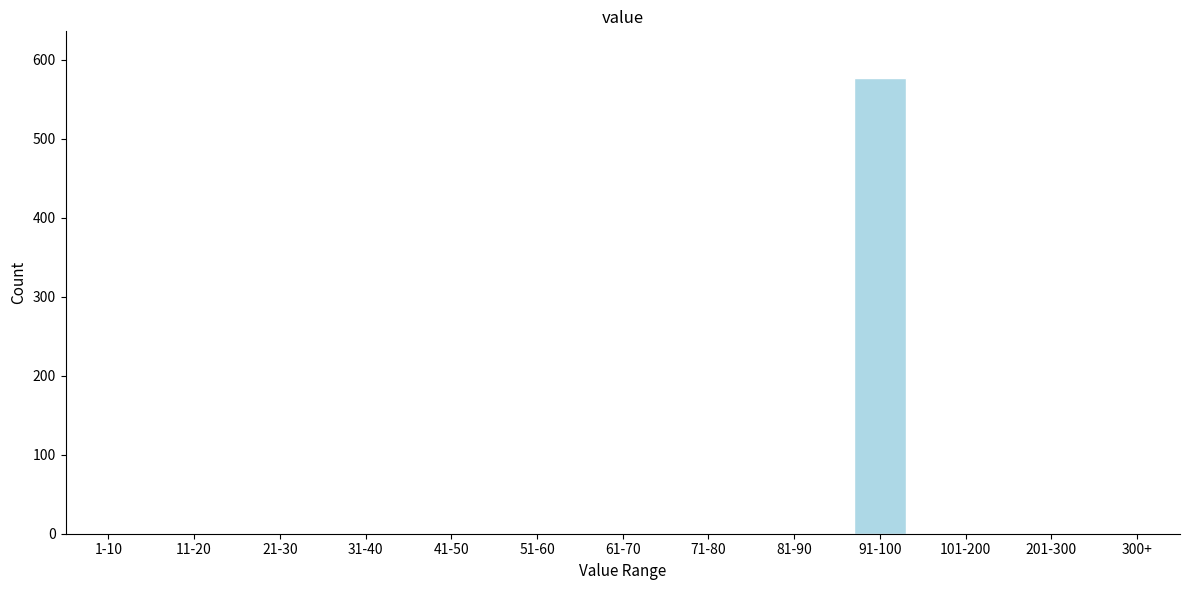

Reading left to right, extract all data points from this chart.

1-10=0	11-20=0	21-30=0	31-40=0	41-50=0	51-60=0	61-70=0	71-80=0	81-90=0	91-100=577	101-200=0	201-300=0	300+=0